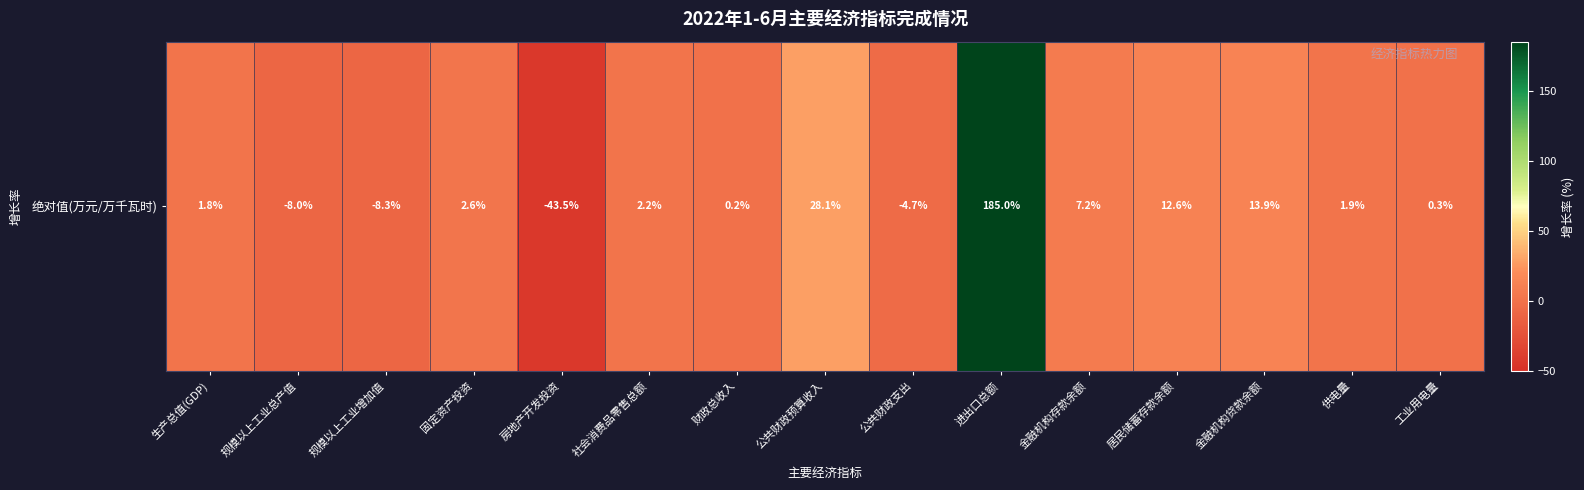

Reading left to right, transcribe all the data shown in this chart.

1.8	-8.0	-8.3	2.6	-43.5	2.2	0.2	28.1	-4.7	185.0	7.2	12.6	13.9	1.9	0.3